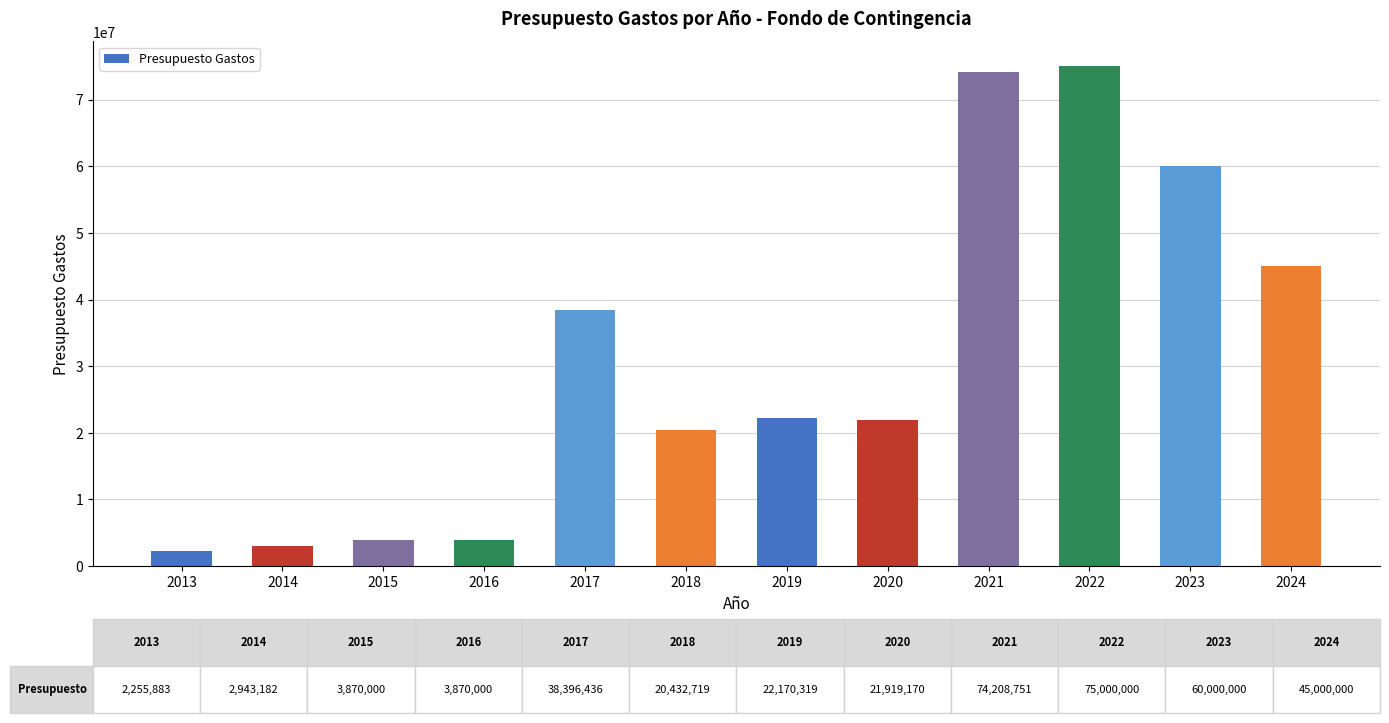

What is the value of the 5th bar from the left?

38396436